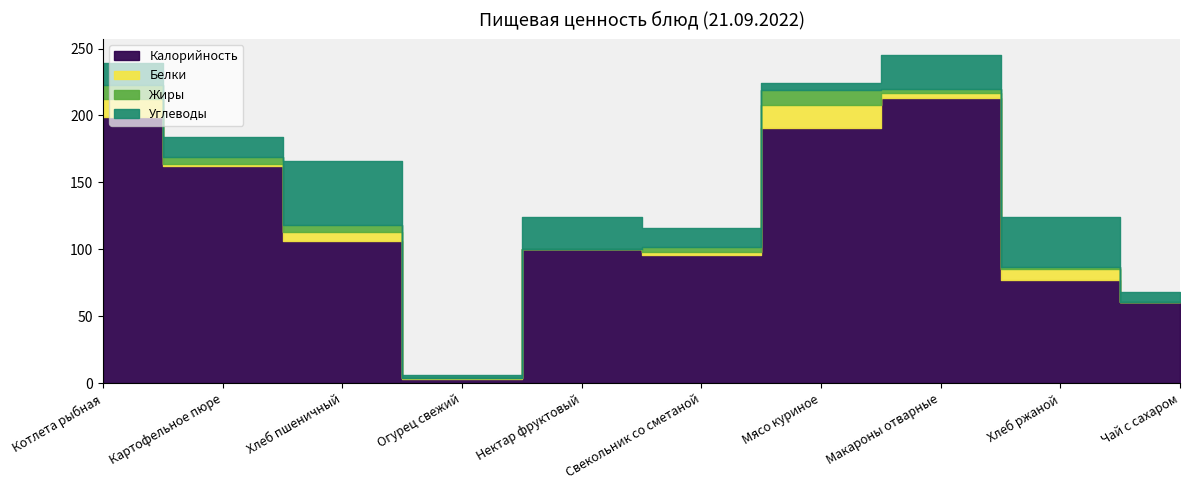

What are all the series names shown in the legend?

Калорийность, Белки, Жиры, Углеводы